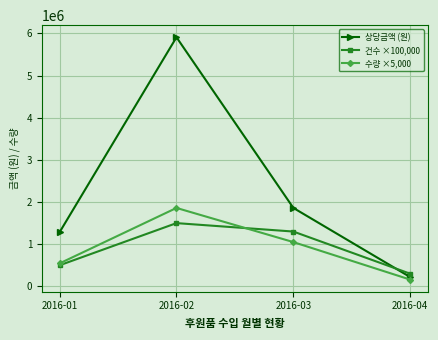

What is the total value across all series at 2016-01?

2331000